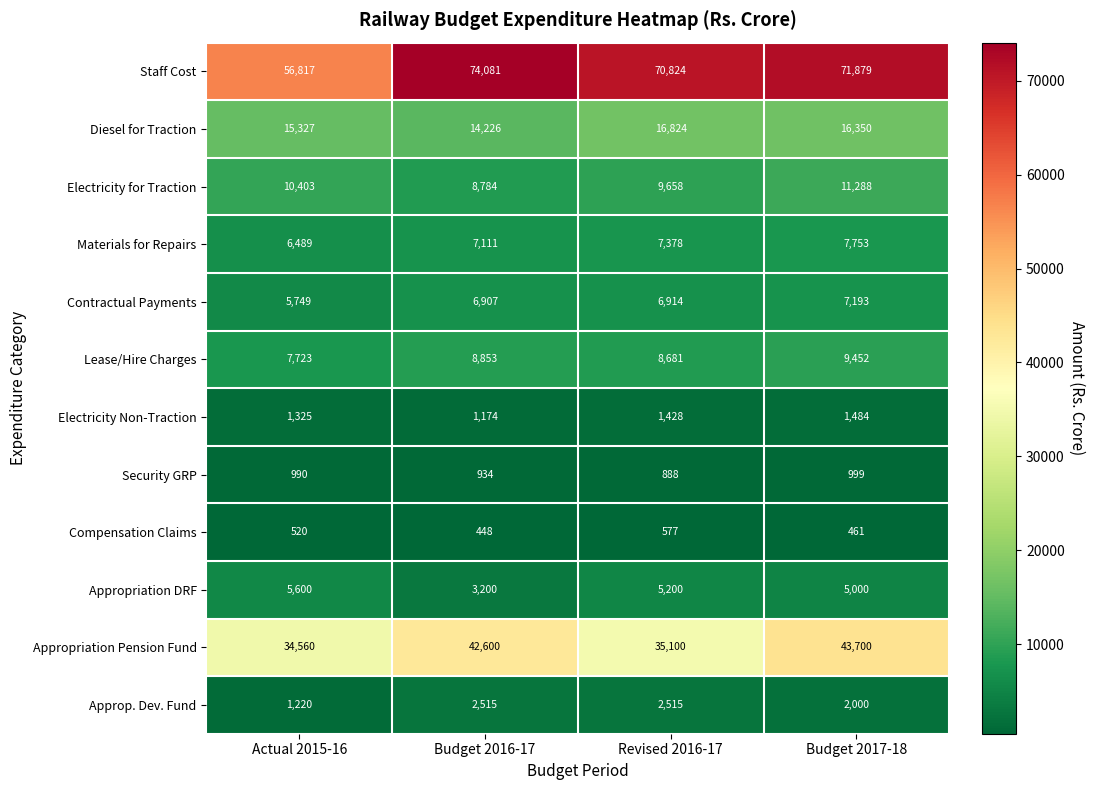

What is the spread (max minus min) of values at Revised 2016-17?

70247